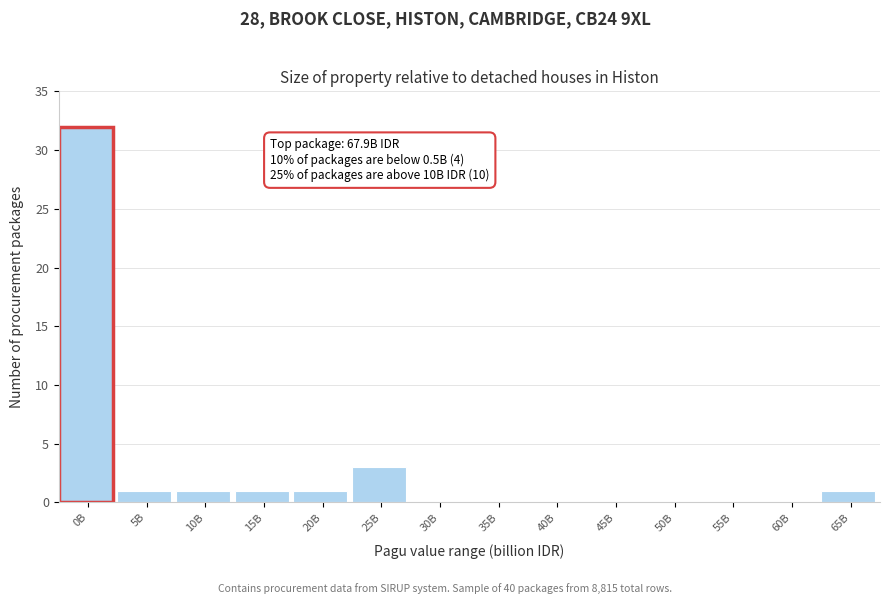

Reading left to right, transcribe all the data shown in this chart.

0B=32	5B=1	10B=1	15B=1	20B=1	25B=3	30B=0	35B=0	40B=0	45B=0	50B=0	55B=0	60B=0	65B=1